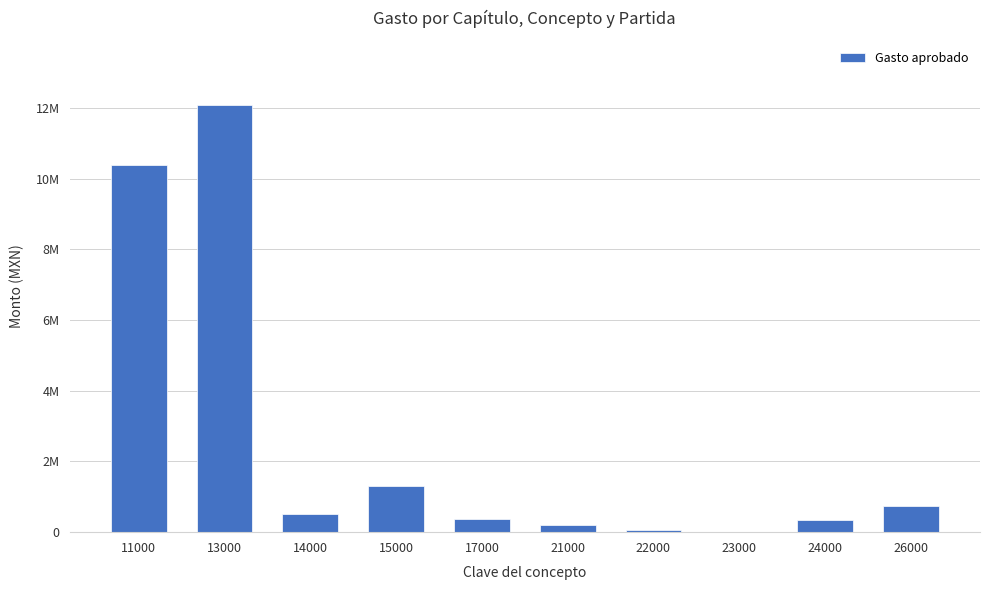

Reading left to right, transcribe all the data shown in this chart.

10387107.5	12087601.5	512433.2	1305148.0	375000.0	208560.7	74232.5	125.0	349905.0	730094.9